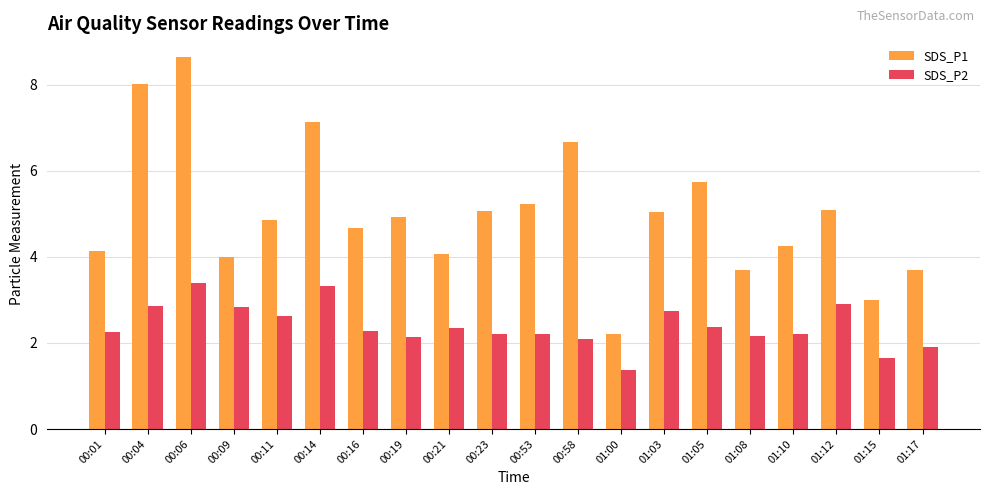

At which category does the chart reach its minimum across all series?

01:00